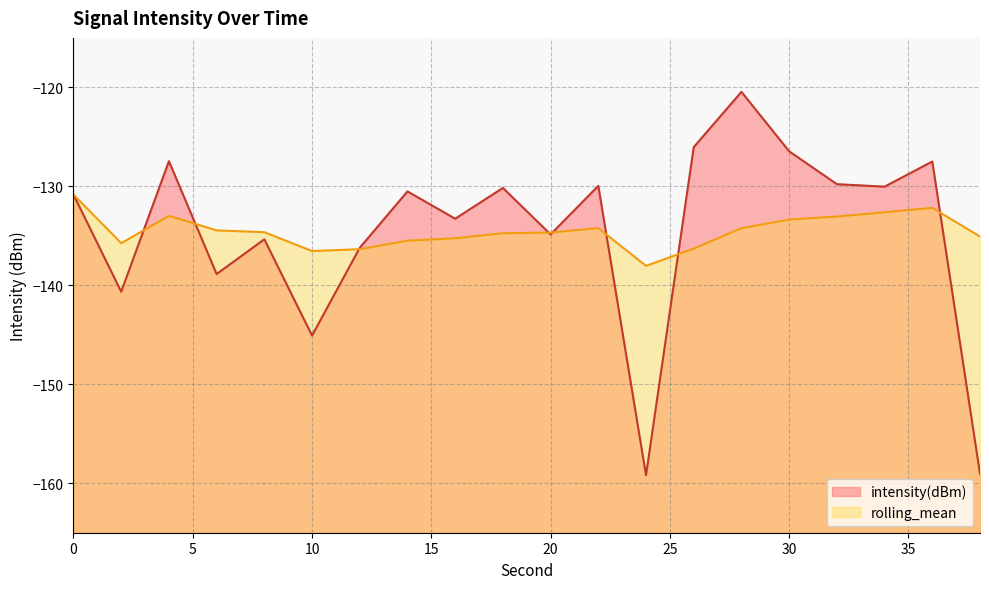

Which series has the widest spread of values?

intensity(dBm)